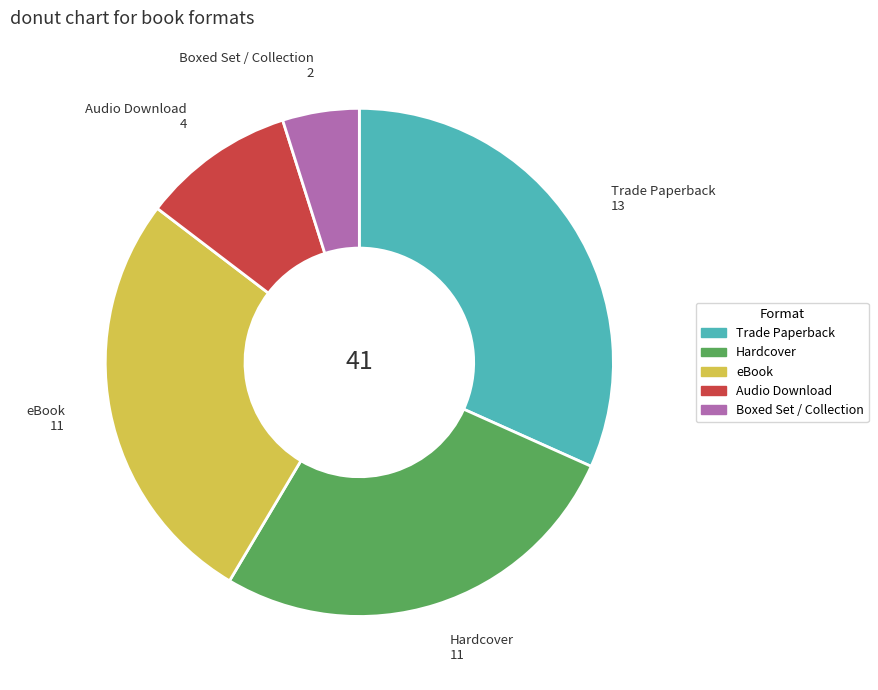

Which slice is the largest?

Trade Paperback